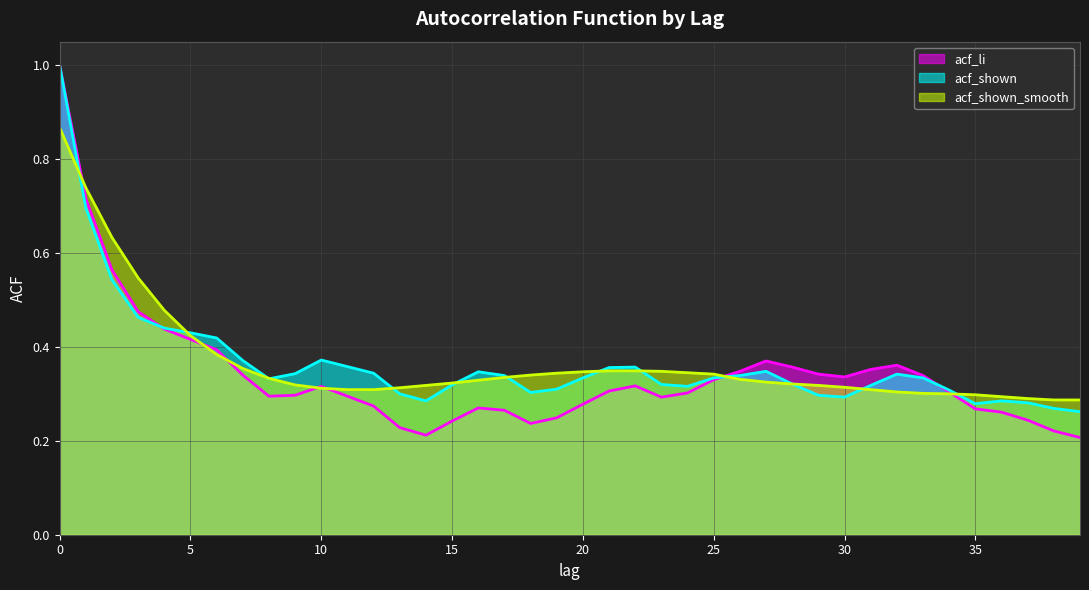

How many acf_shown_smooth values are between 0 and 1?

40